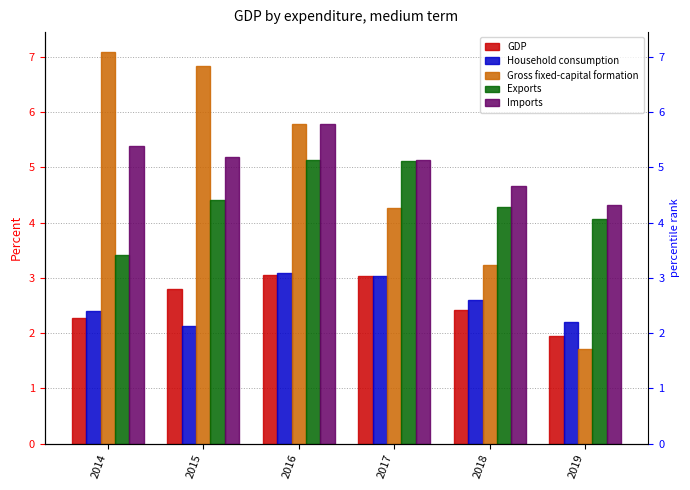

Which series has the largest range (max minus min)?

Gross fixed-capital formation